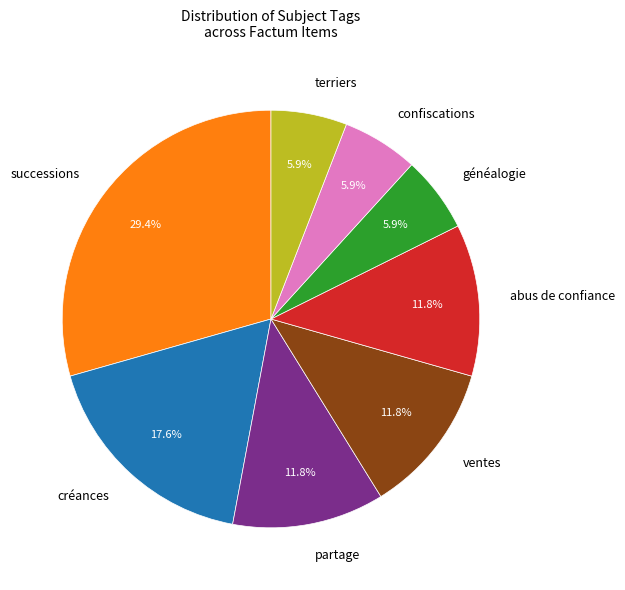

What is the ratio of the value at partage to the value at généalogie?

2.0